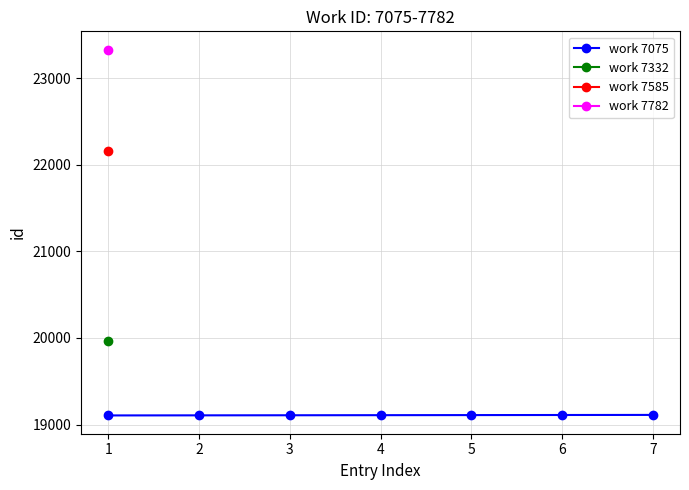

The value of work 7075 at 1 is 33346. True or false?

False